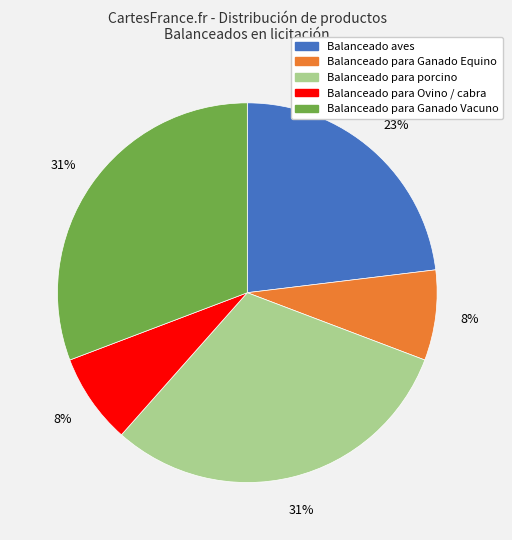

How many segments does this pie chart have?

5